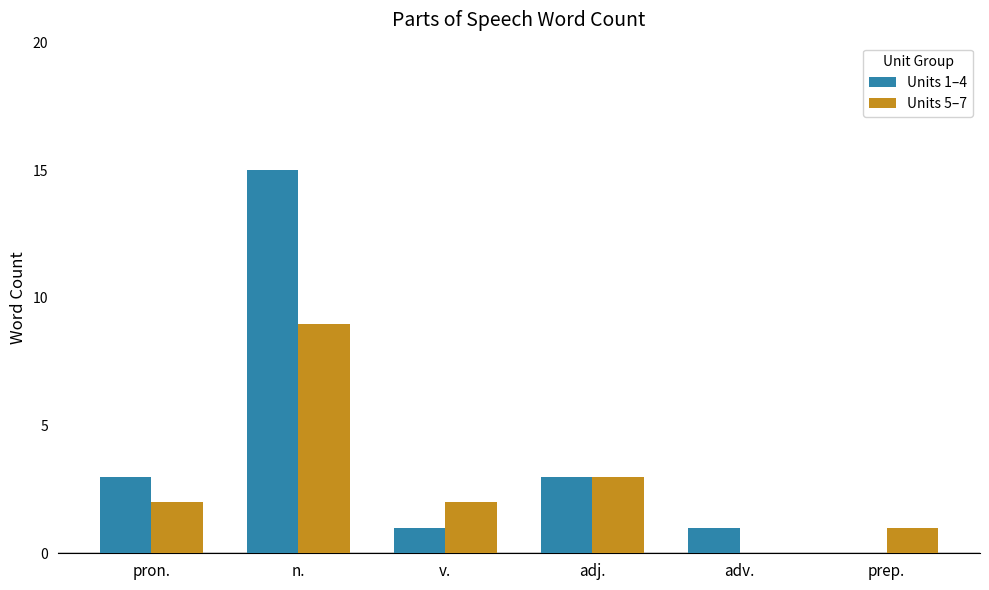

Which series has the largest total across all categories?

Units 1–4